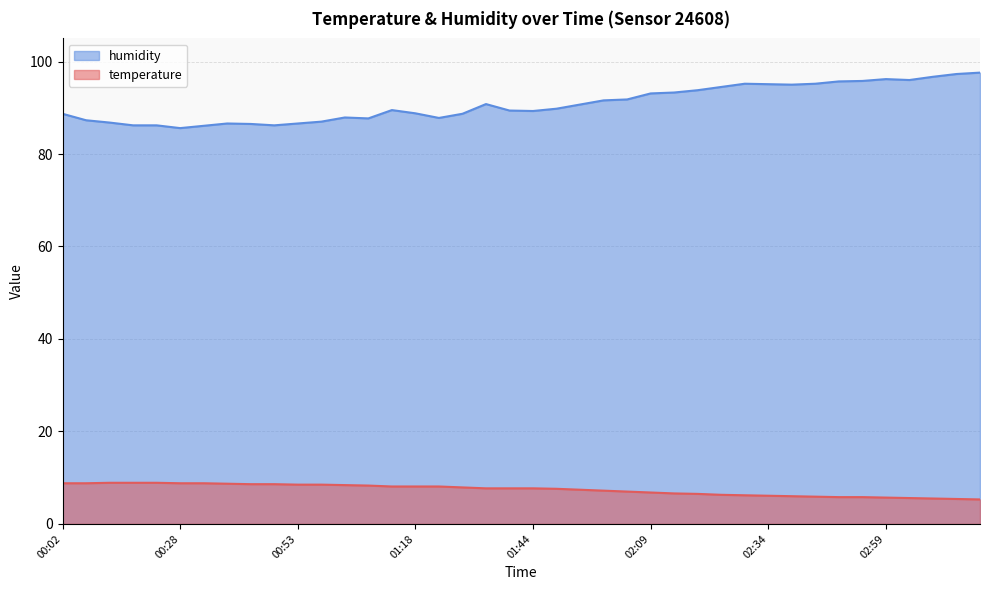

What is the label of the 38th point from the left?

03:10